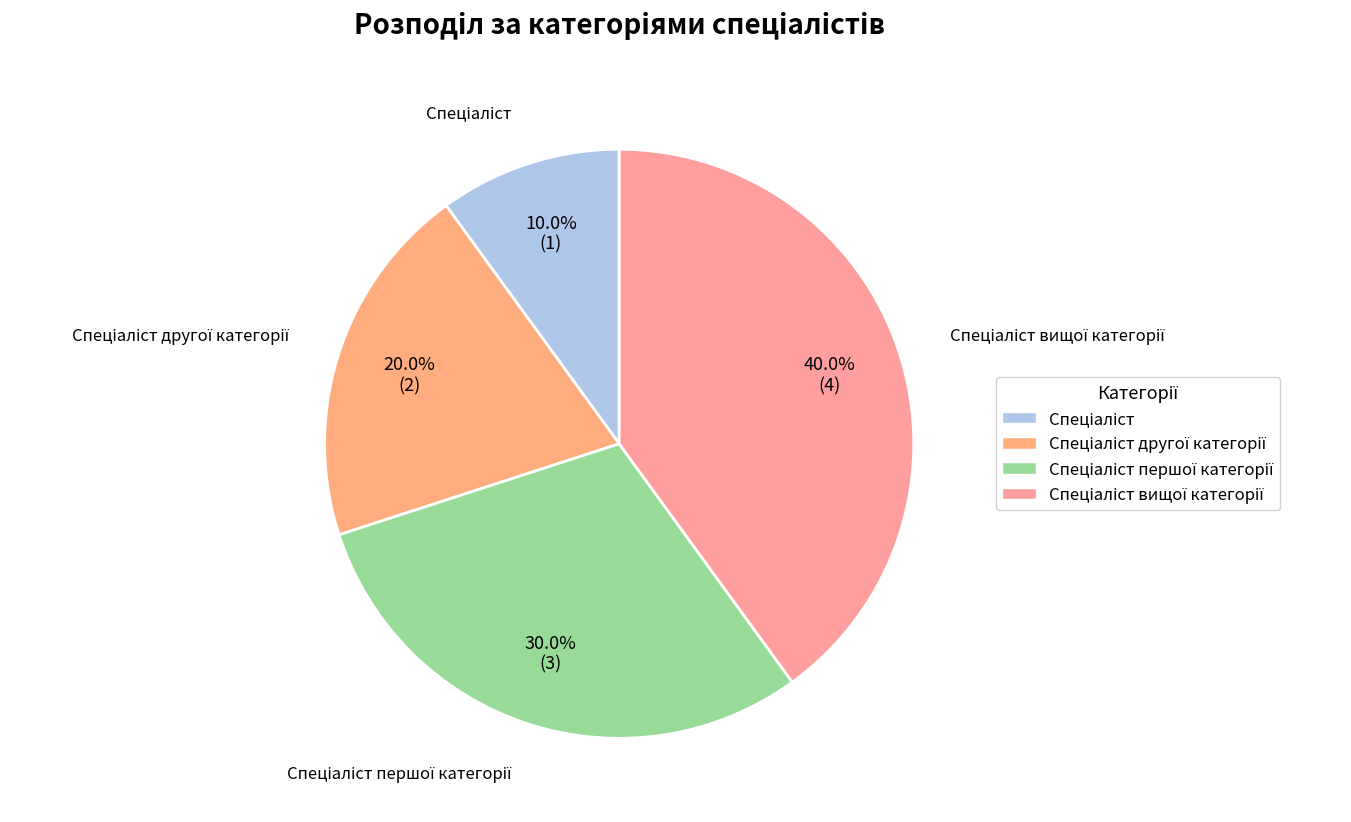

Count the number of slices in the pie.

4